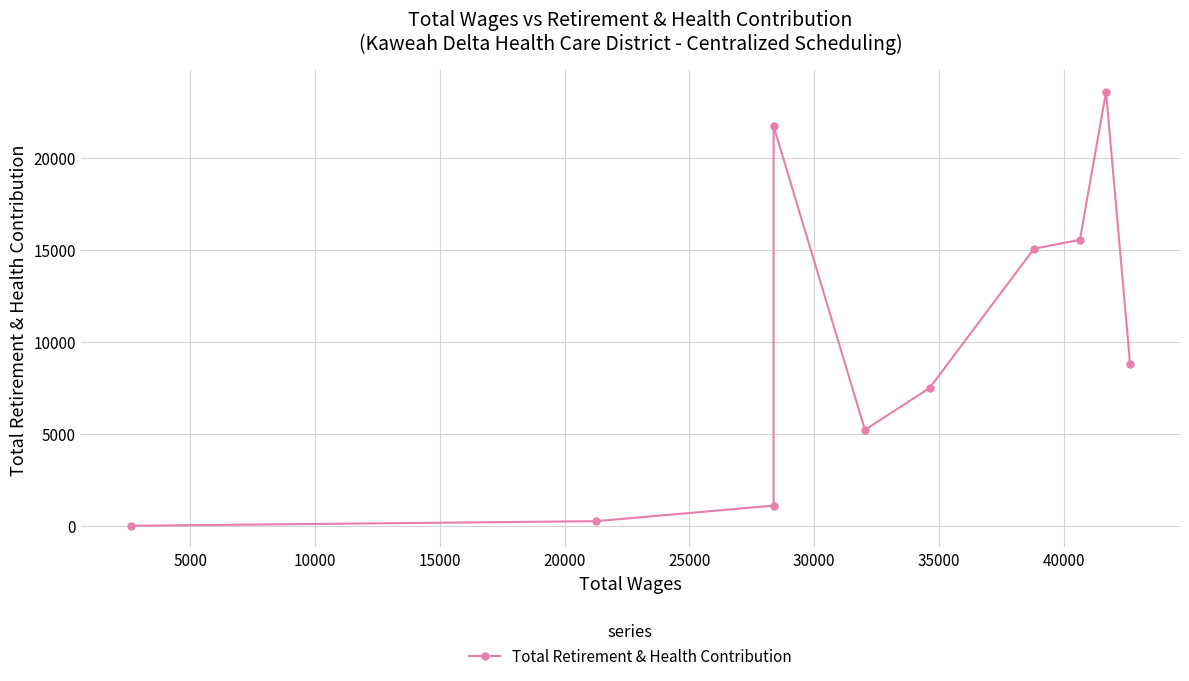

What is the value of the 4th point from the left?

21713